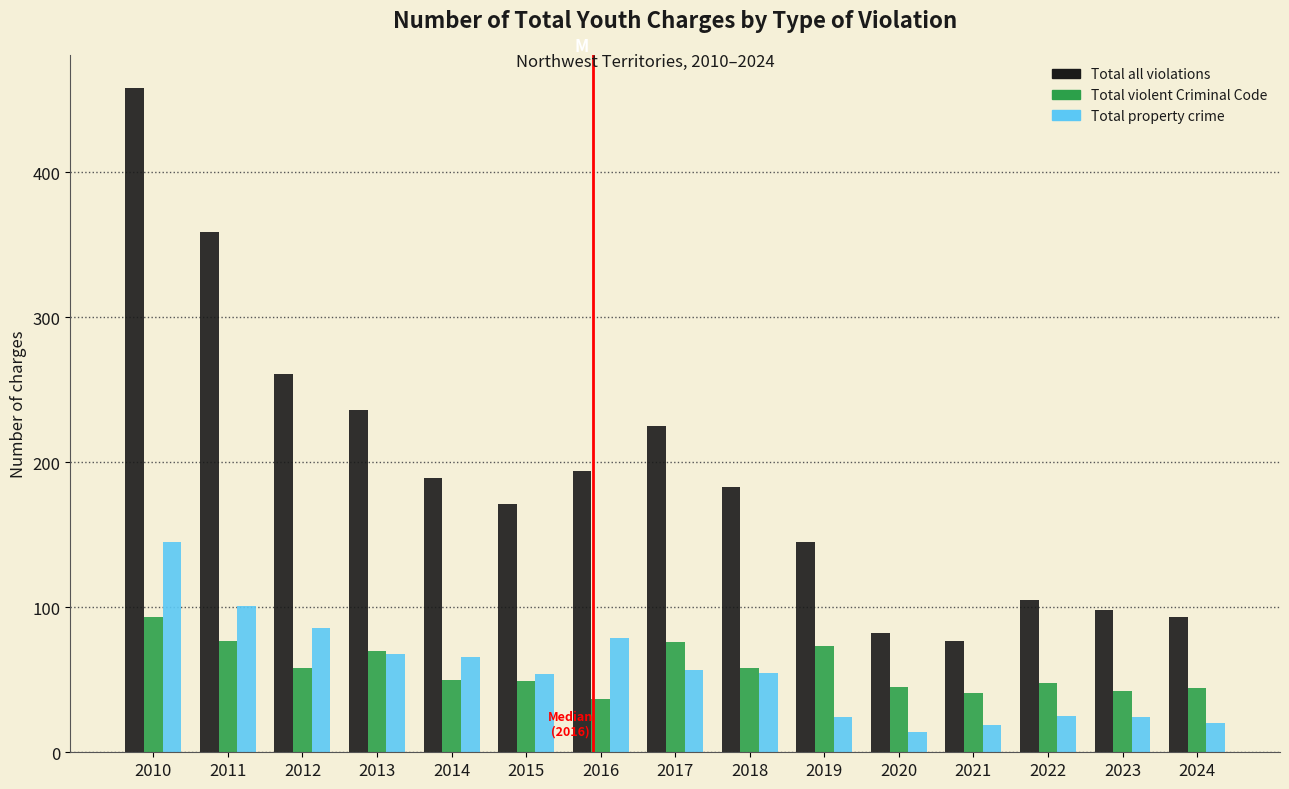

What is the total value across all series at 2022?

178